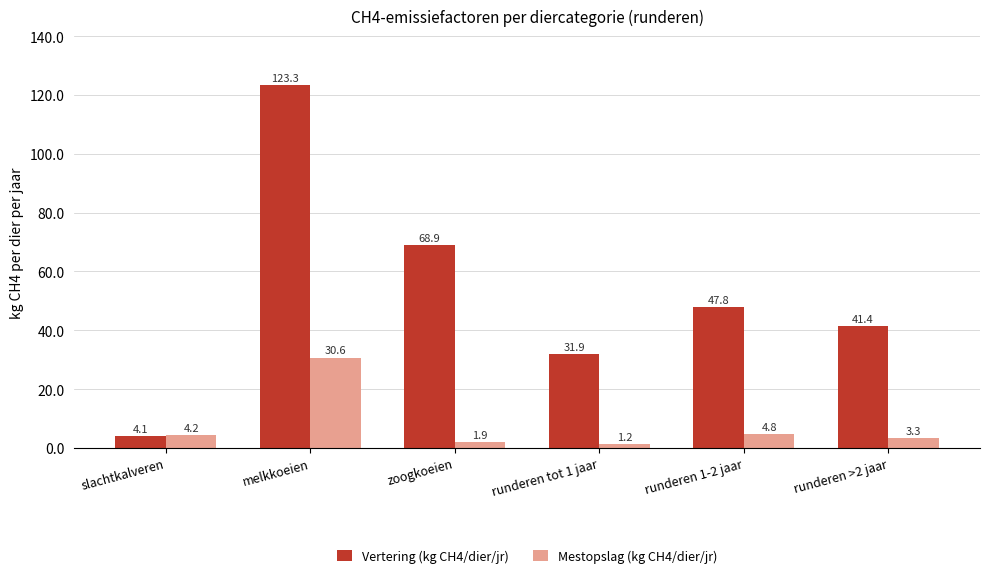

Reading left to right, extract all data points from this chart.

Vertering (kg CH4/dier/jr): 4.1	123.3	68.9	31.9	47.8	41.4
Mestopslag (kg CH4/dier/jr): 4.2	30.6	1.9	1.2	4.8	3.3